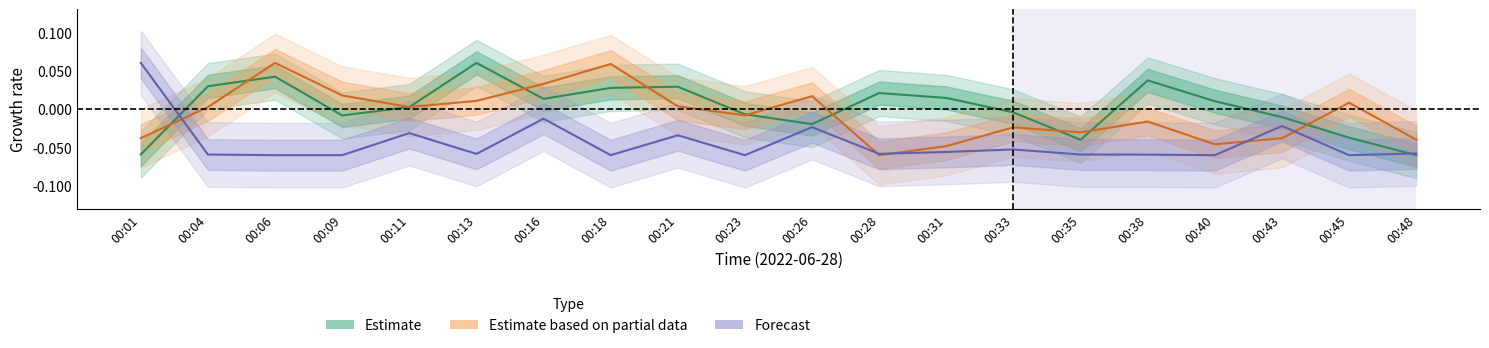

How many data points in SDS_P2 are above 0?

10